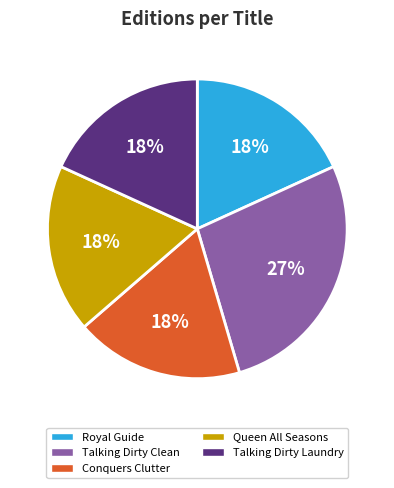

What percentage is the Talking Dirty Clean slice, to the nearest percent?

27%